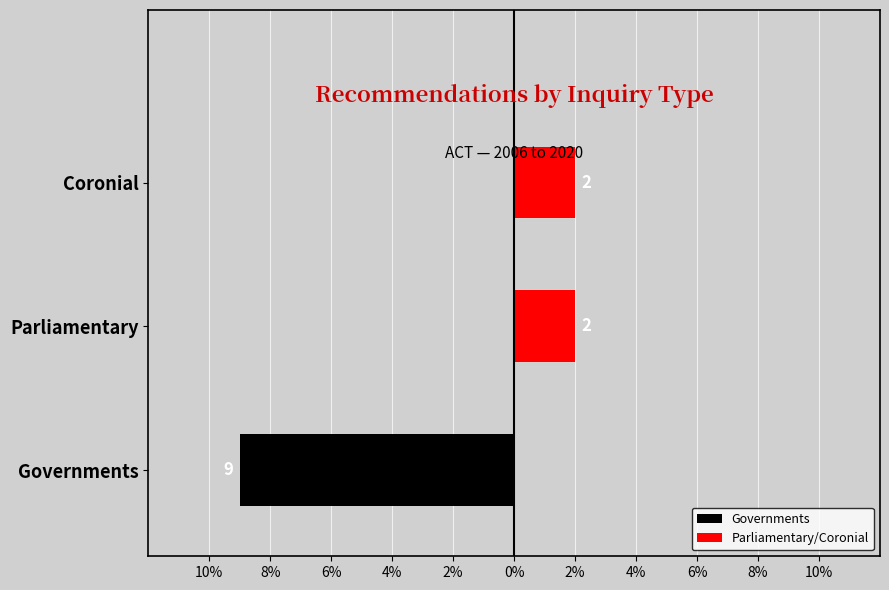

How many data points does each series have?

3